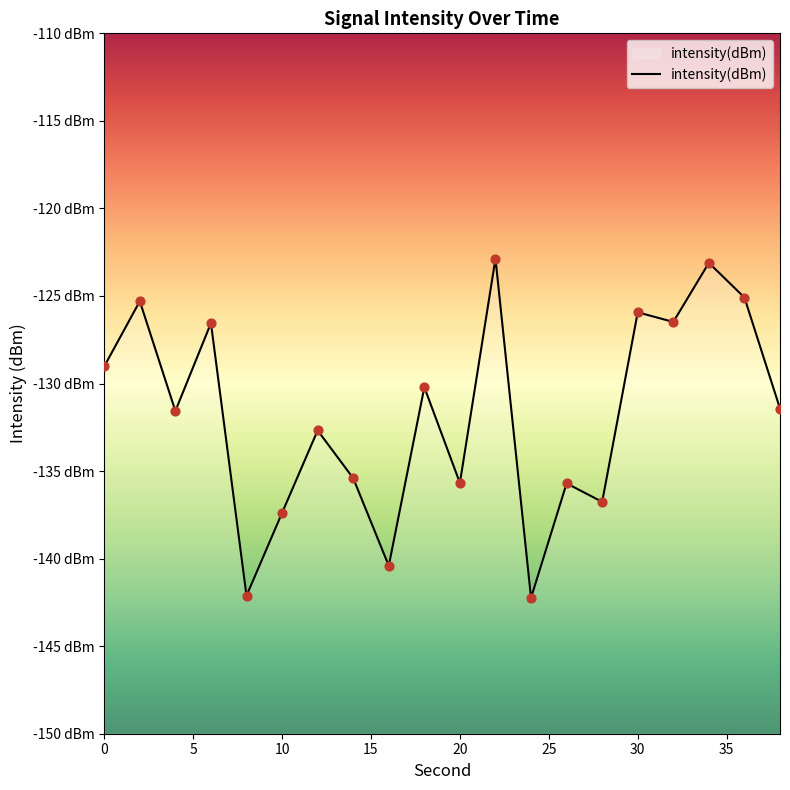

Between 25 and 15, which is larger?

15